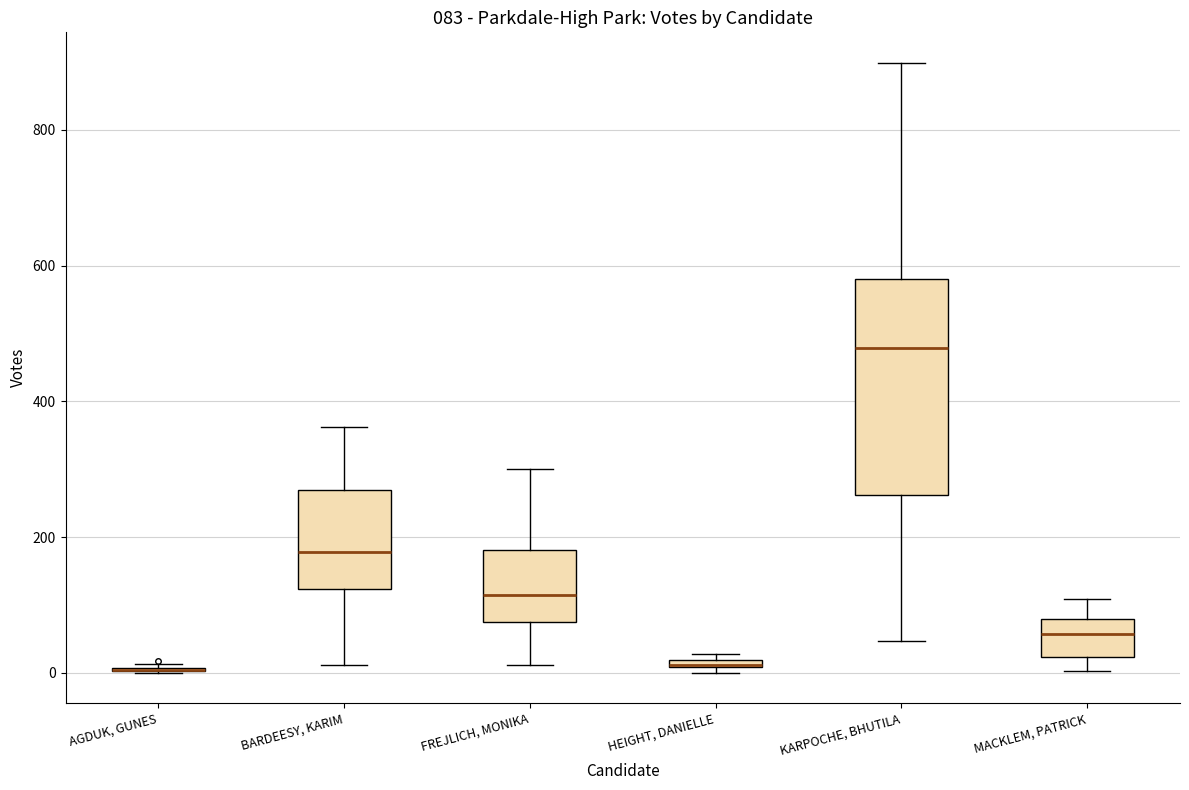

Comparing the boxes themselves (not the whiskers), which one is the tallest?

KARPOCHE, BHUTILA